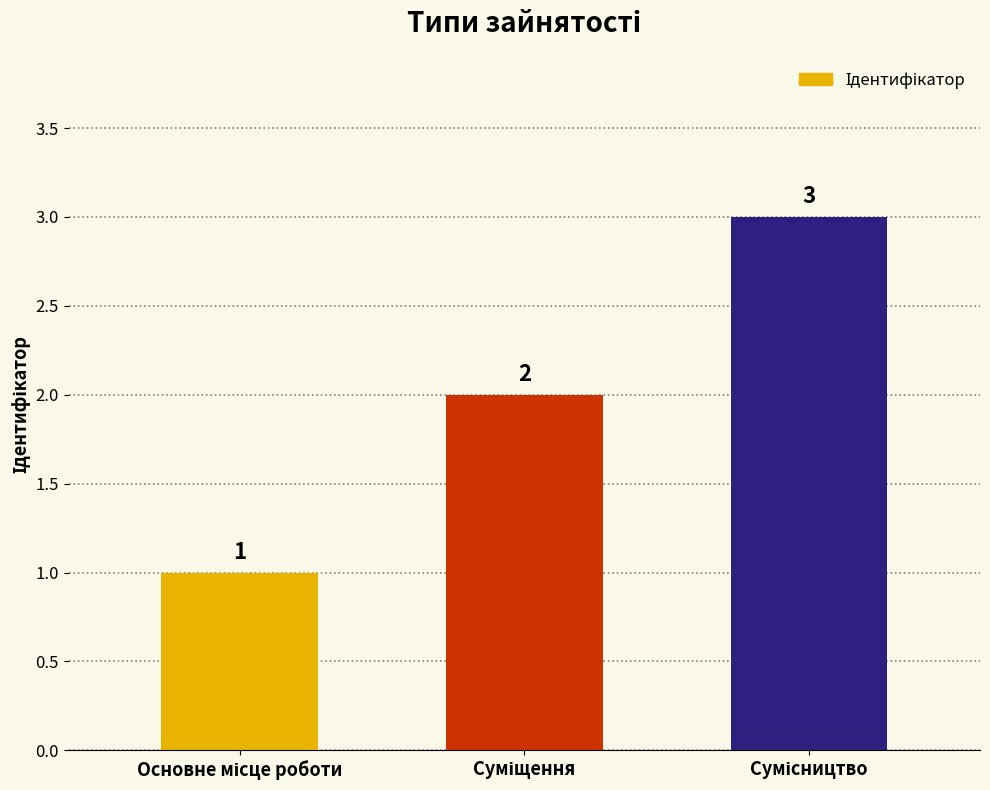

What is the sum of all values?

6